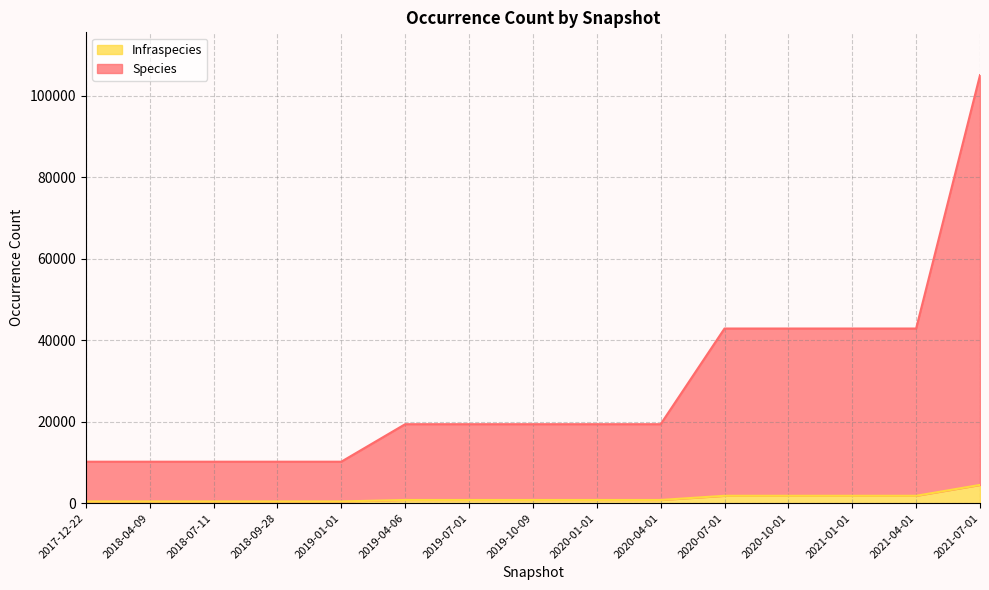

At which category is the sum across all series the highest?

2021-07-01